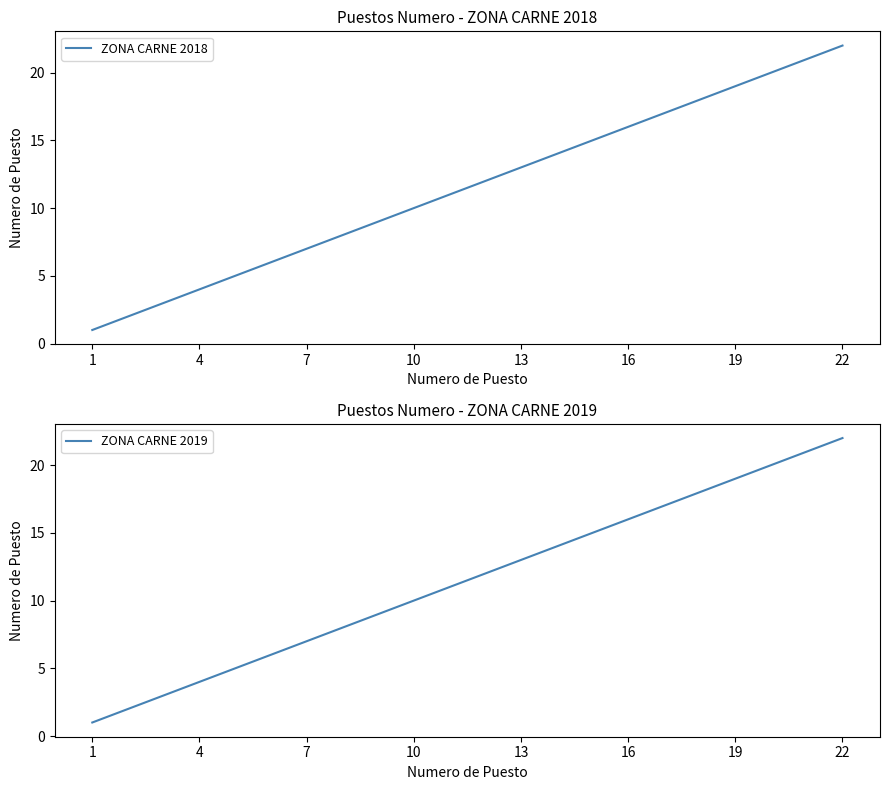

Is it true that ZONA CARNE 2019 equals 1 at 1?

True